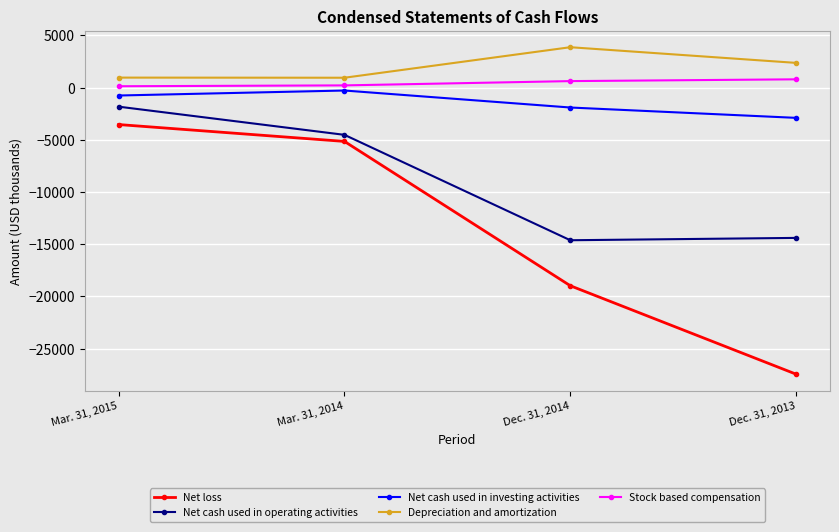

Rank the categories by Net cash used in operating activities value from highest to lowest.

Mar. 31, 2015, Mar. 31, 2014, Dec. 31, 2013, Dec. 31, 2014